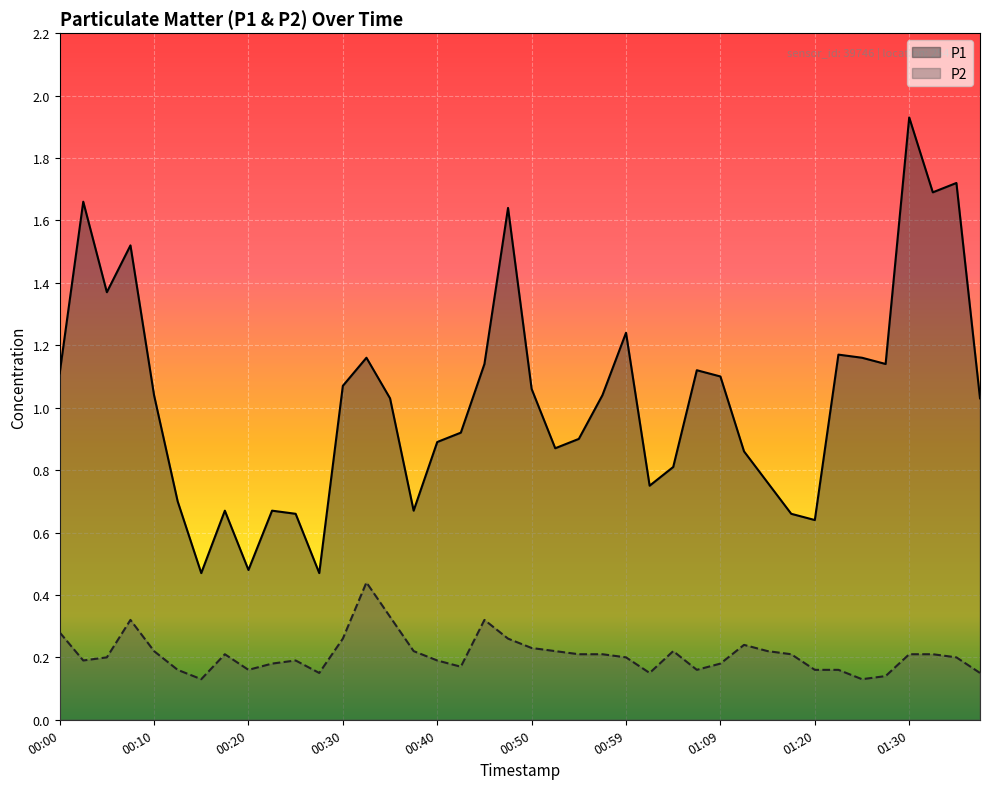

What is the value of the P1 point at the 30th from the left?

0.9